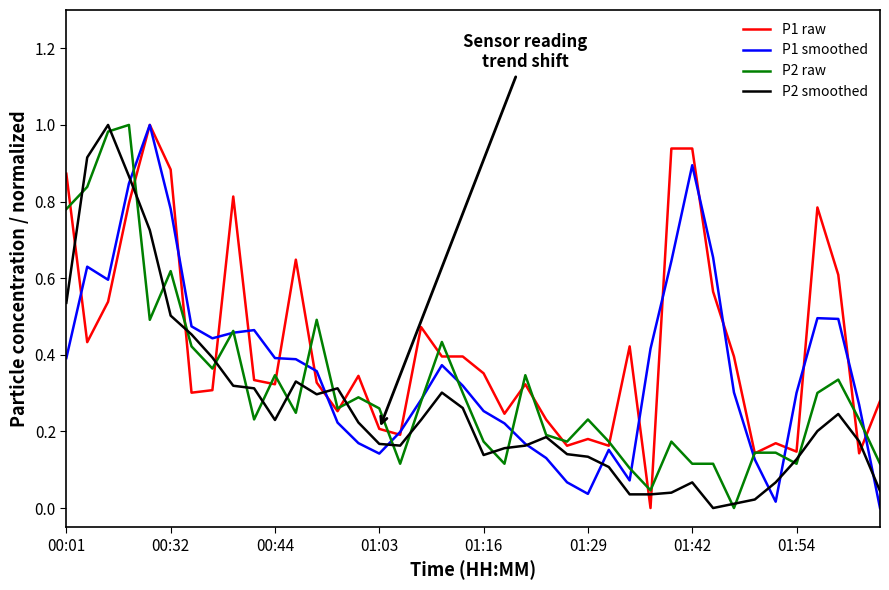

Rank the series by their average value, from highest to lowest.

P1 raw, P1 smoothed, P2 raw, P2 smoothed